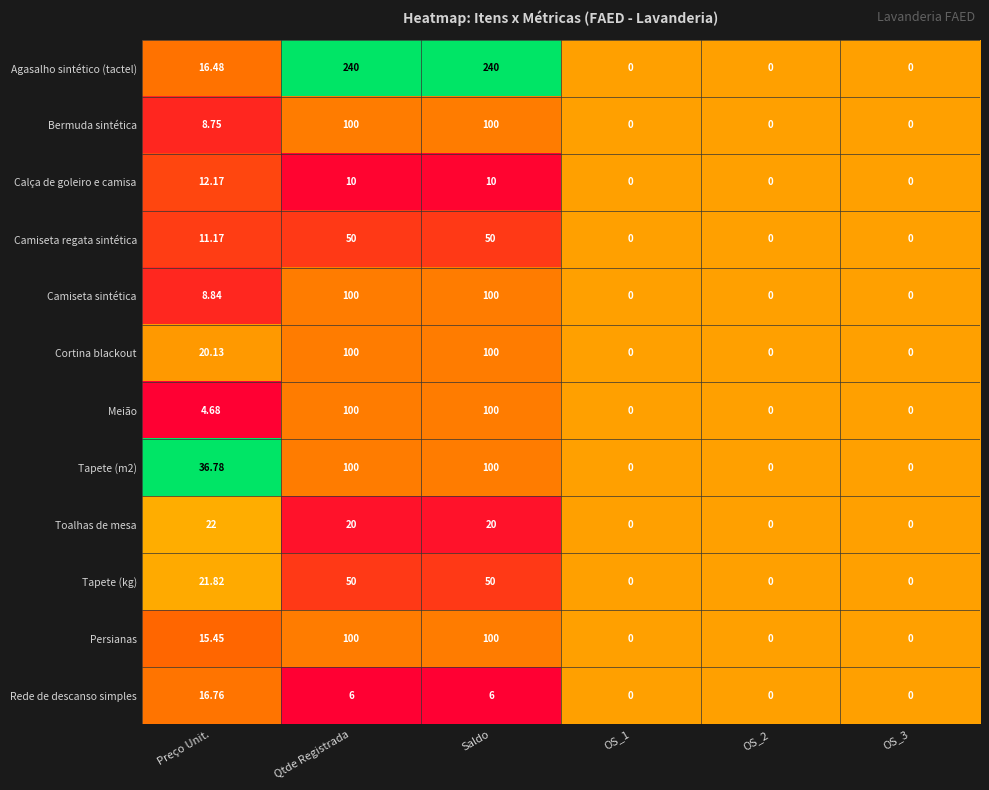

Which series has the largest total across all categories?

Agasalho sintético (tactel)